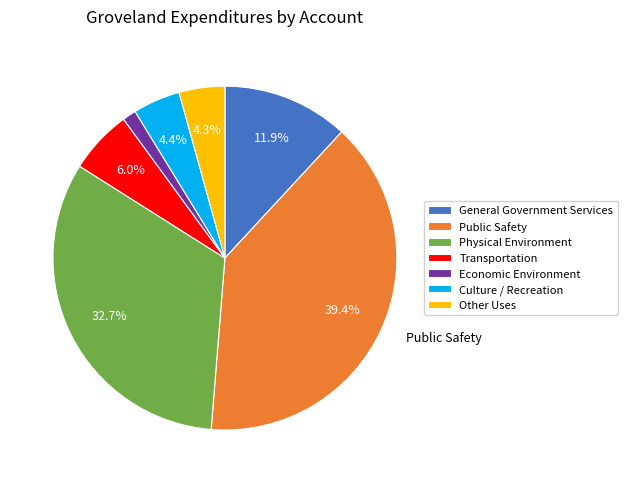

What is the ratio of the value at Physical Environment to the value at Public Safety?

0.8